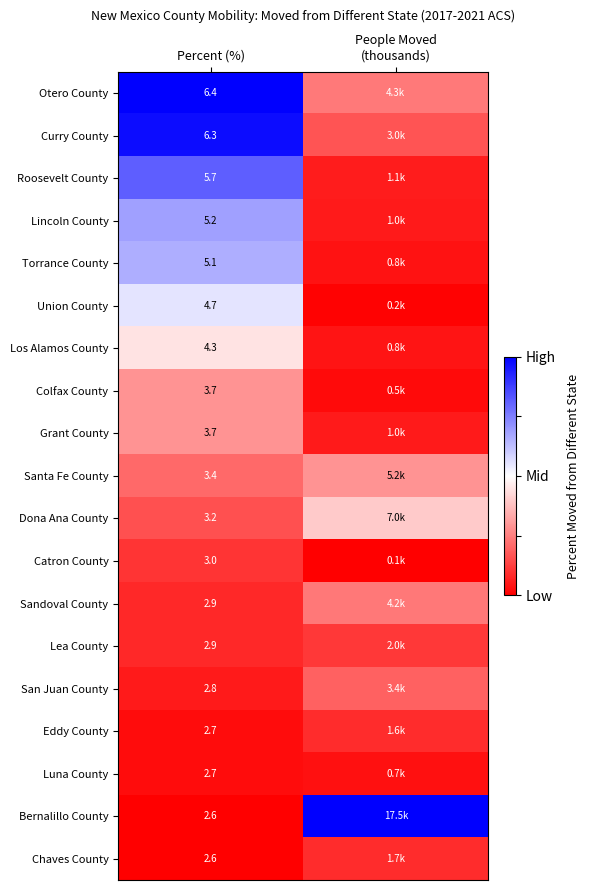

Which label corresponds to the largest value in the chart?

People Moved
(thousands)